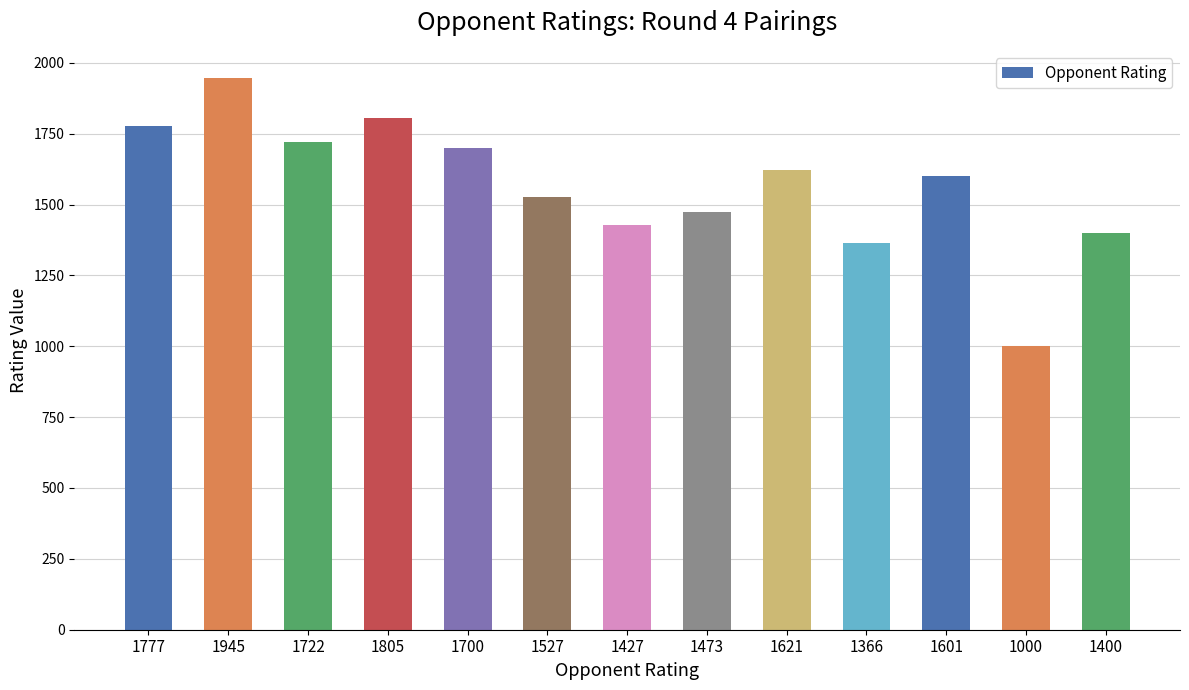

How many values are below 1601?

6